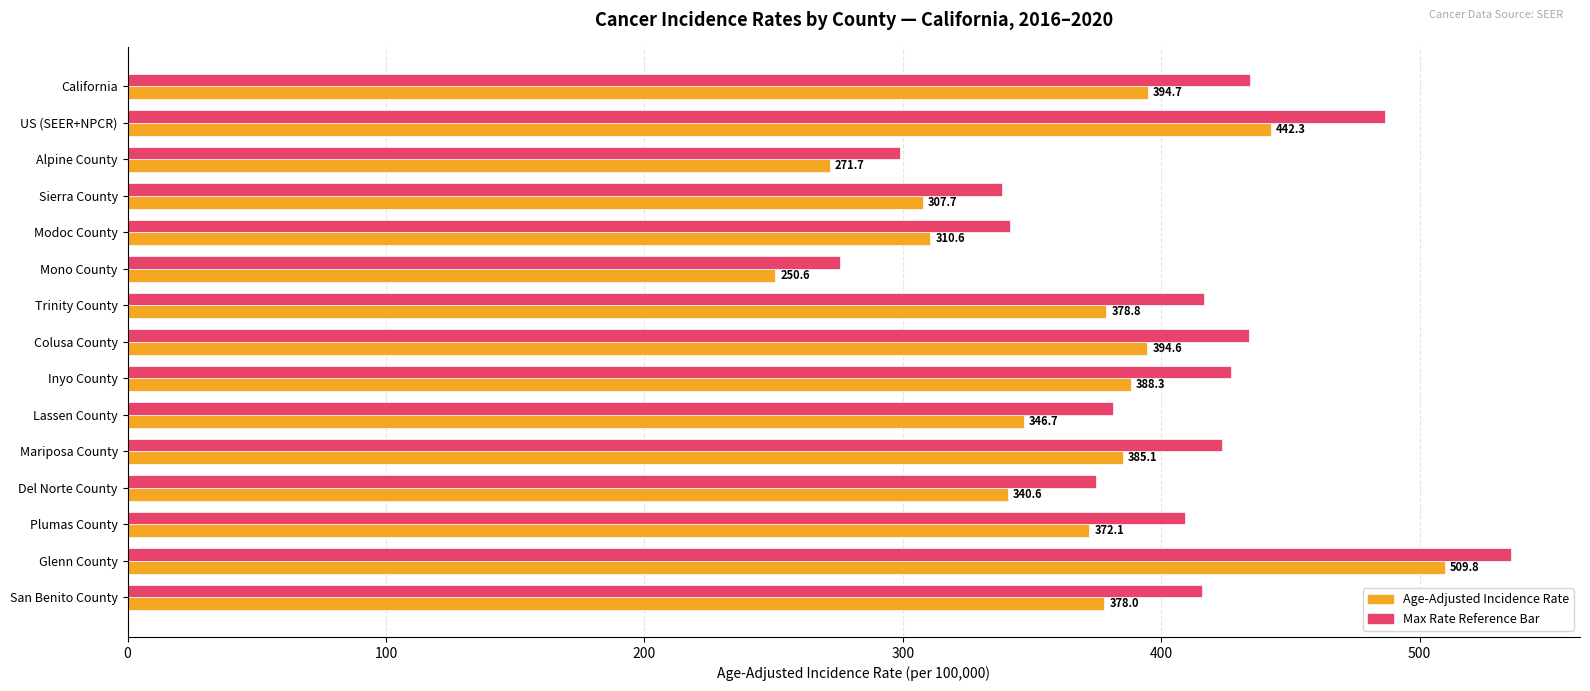

At which category is the sum across all series the highest?

Glenn County